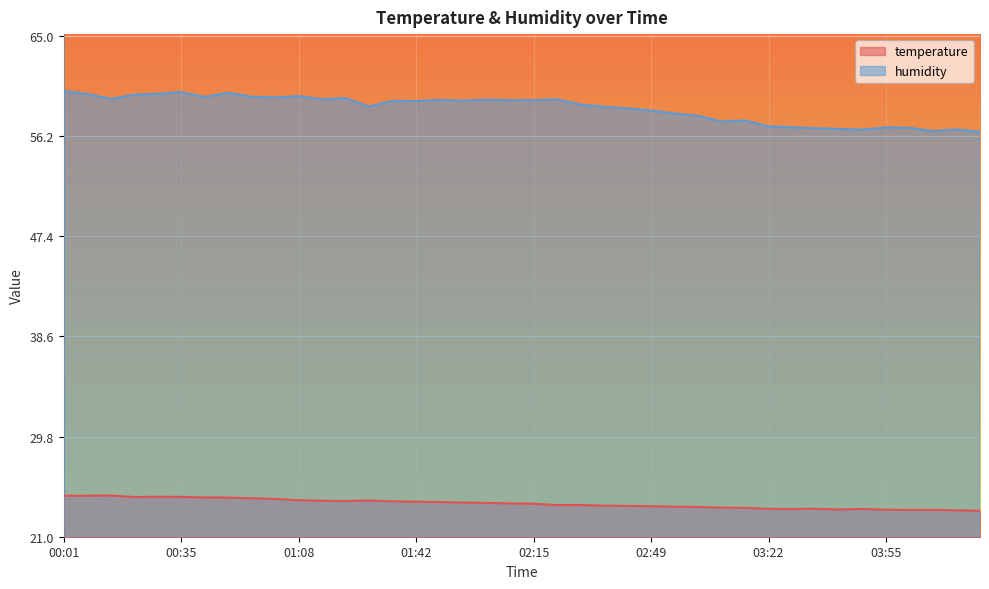

What is the label of the 27th point from the right?

01:28